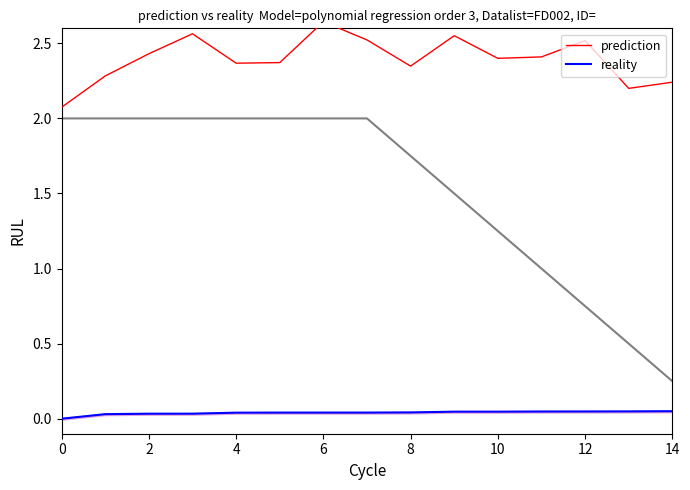

What is the sum of all reality values?

0.6